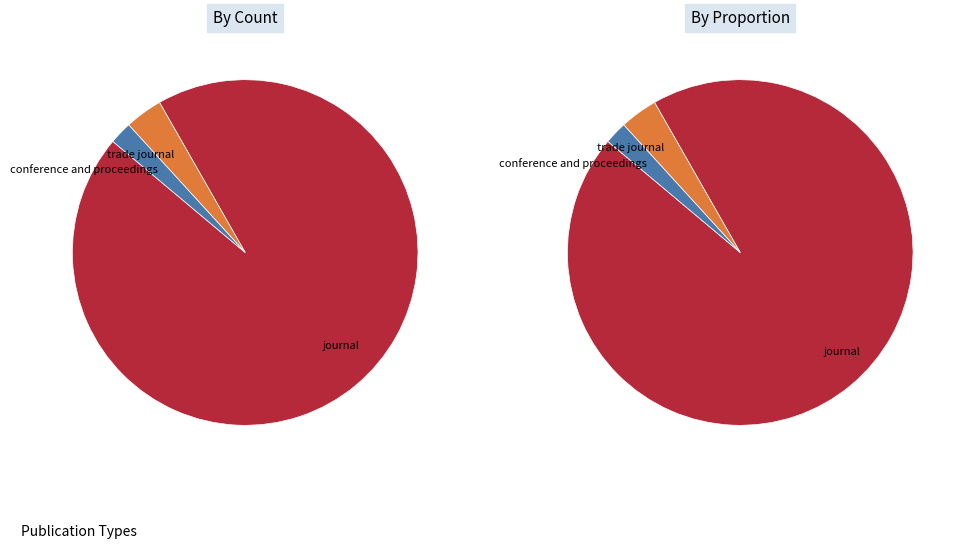

Which has a higher value, trade journal or journal?

journal